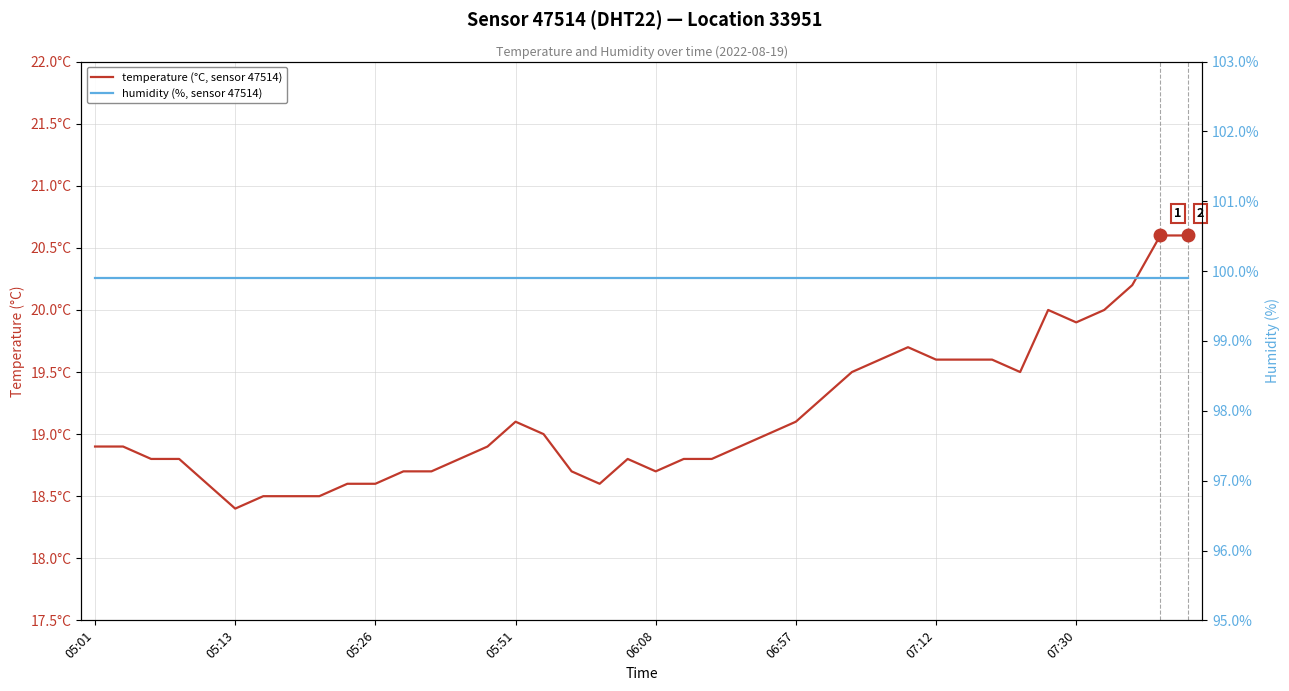

The value of humidity (%, sensor 47514) at 27 is 41.7. True or false?

False